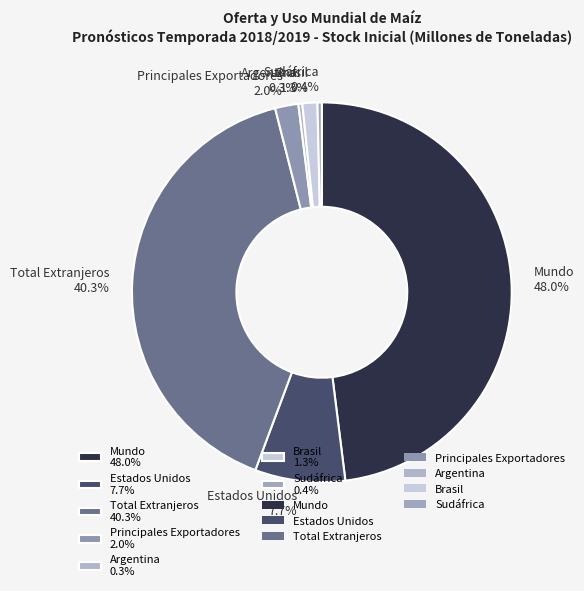

What is the largest slice in the pie chart?

Mundo